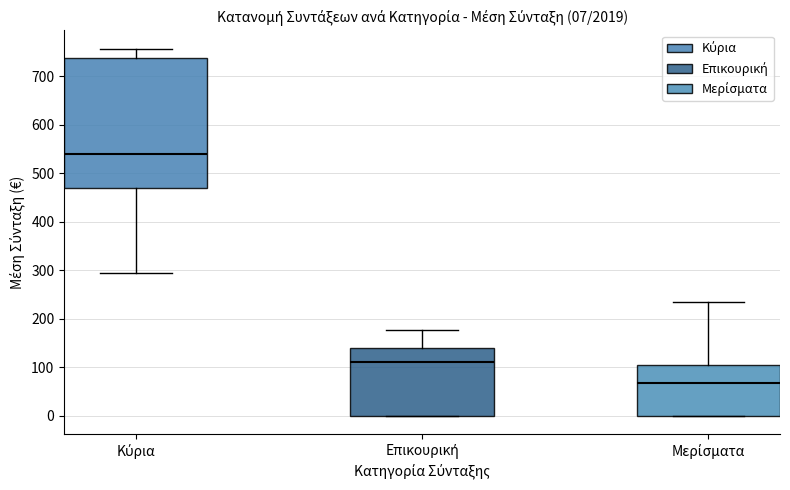

Which box has the highest median line?

Κύρια